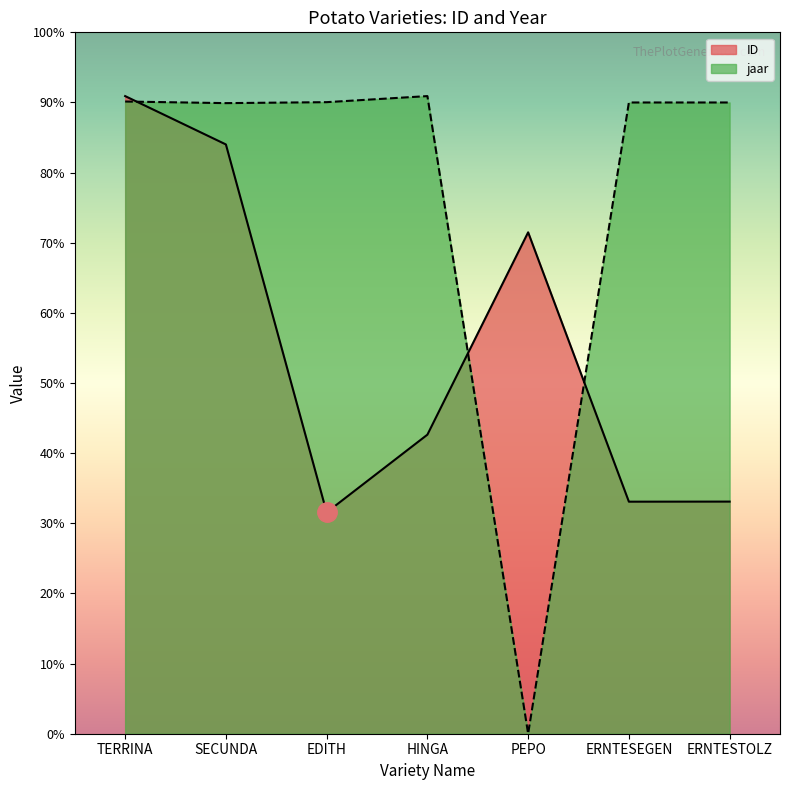

What are all the series names shown in the legend?

ID, jaar